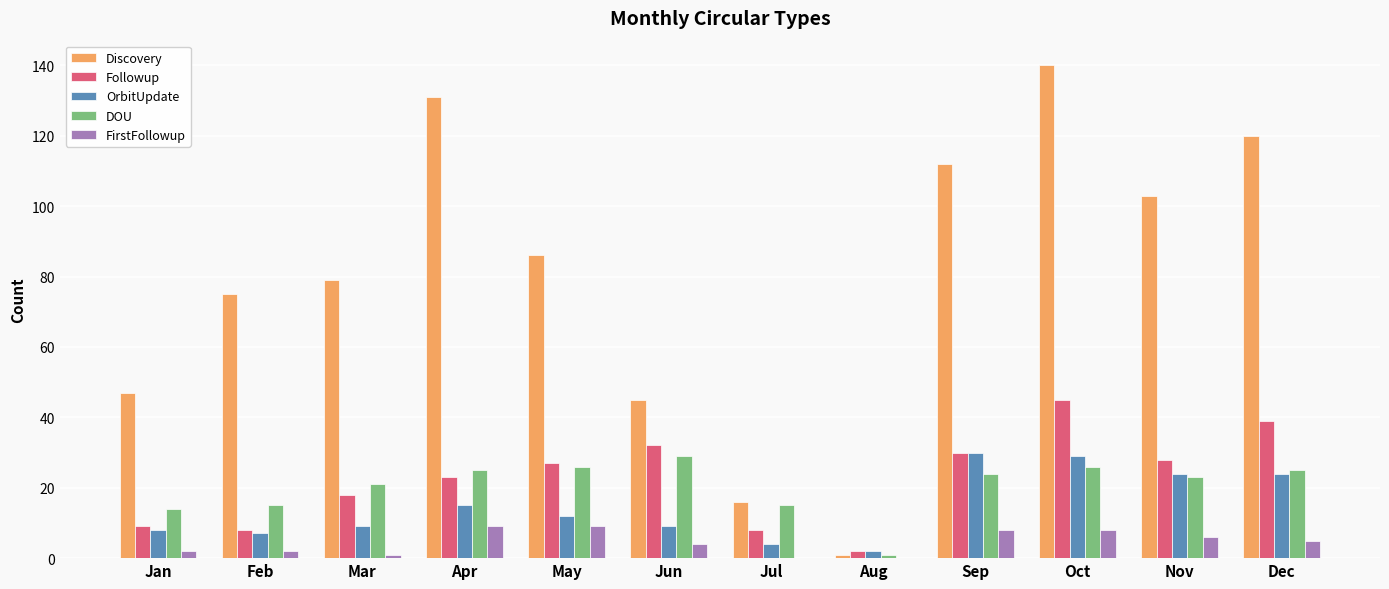

Which category has the highest value in the DOU series?

Jun